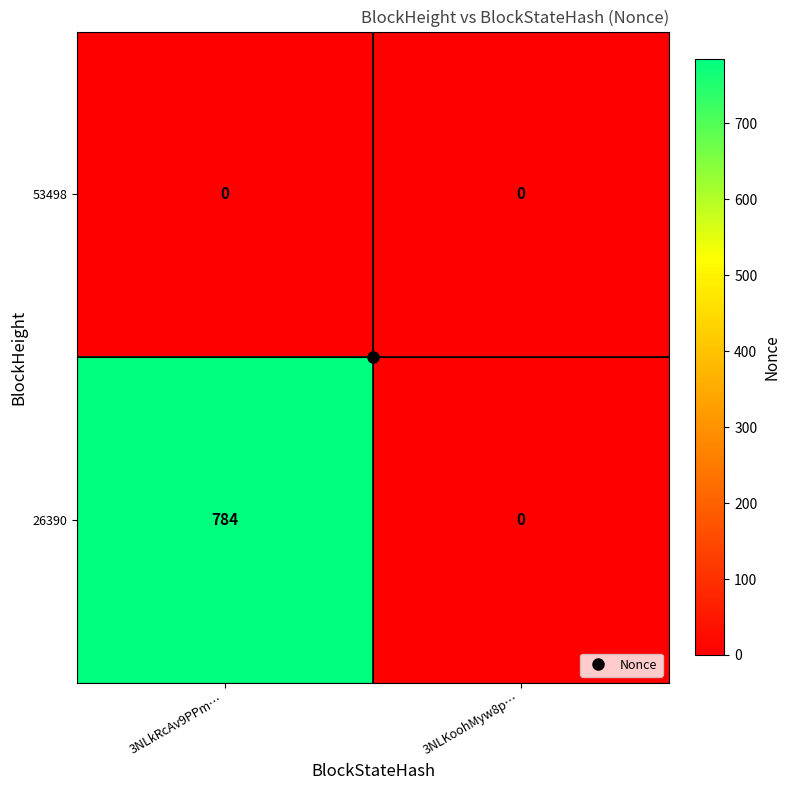

At 3NLkRcAv9PPm…, list the series in order from largest to smallest.

26390, 53498